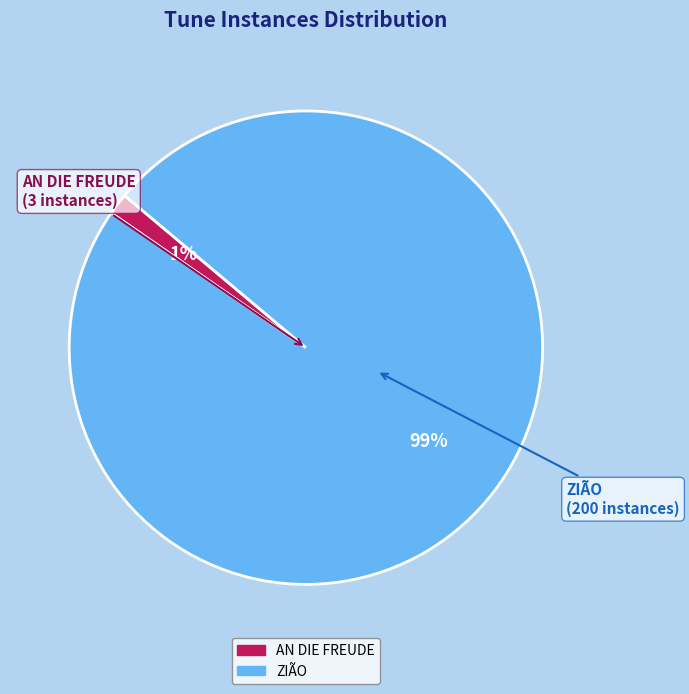

Is the sum of AN DIE FREUDE and ZIÃO greater than half?

Yes